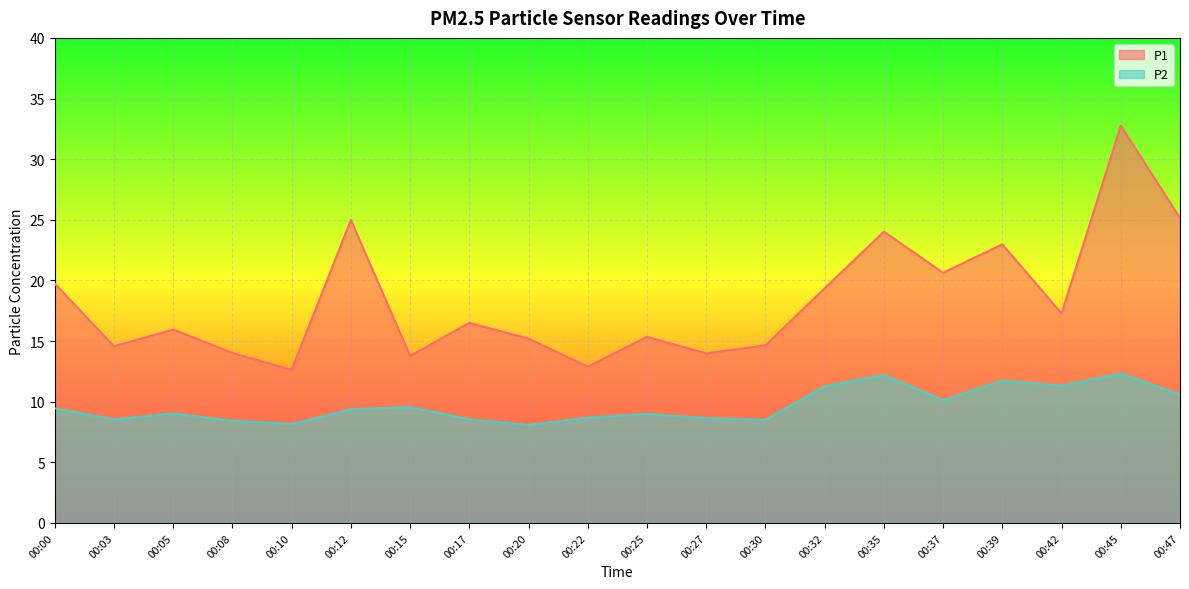

The value of P1 at 00:15 is 13.8. True or false?

True